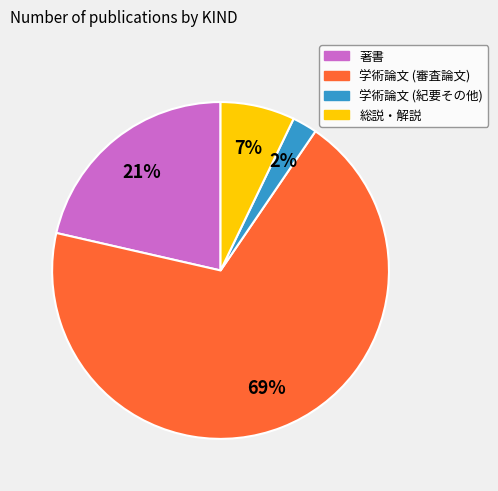

Between 学術論文 (紀要その他) and 総説・解説, which is larger?

総説・解説